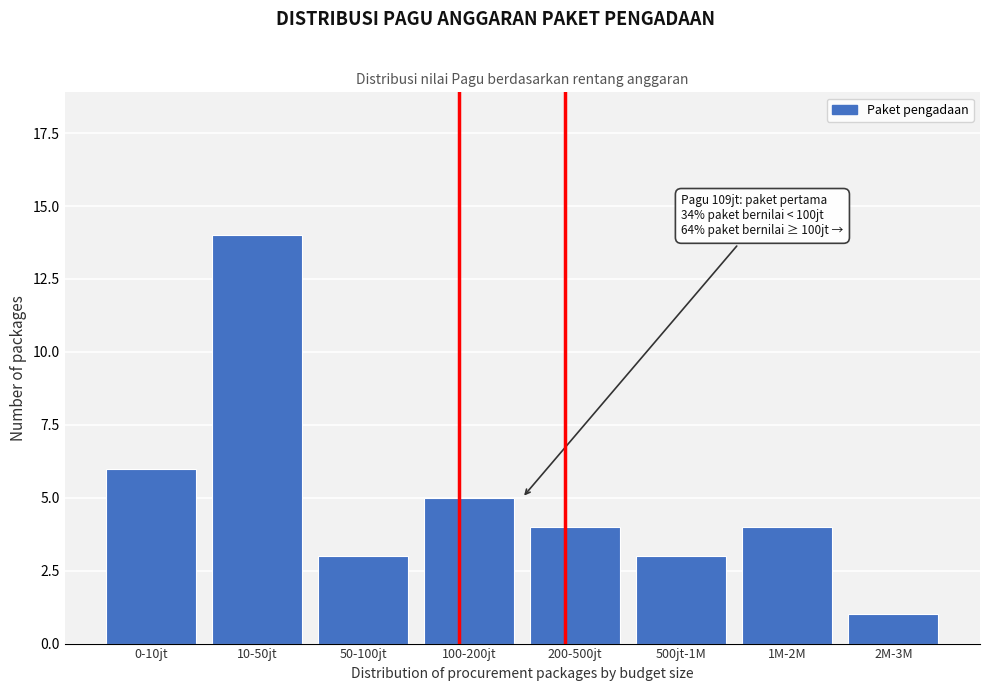

Reading left to right, transcribe all the data shown in this chart.

6	14	3	5	4	3	4	1